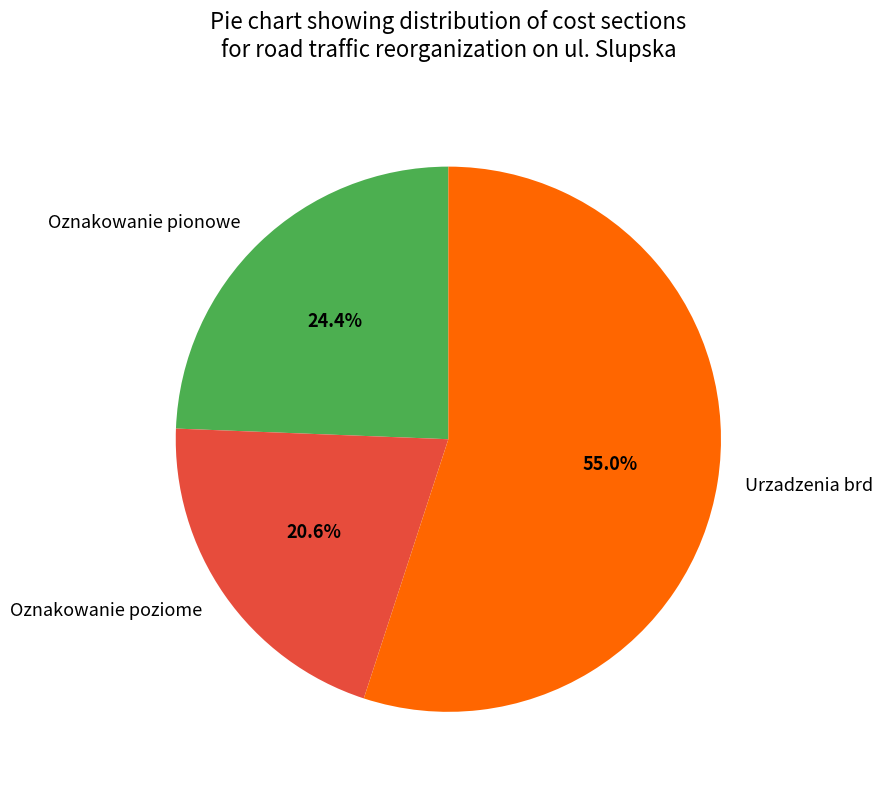

Is there a majority slice in this chart?

Yes